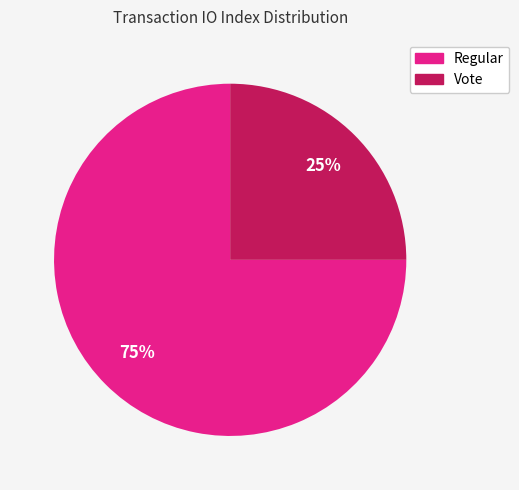

What is the largest slice in the pie chart?

Regular